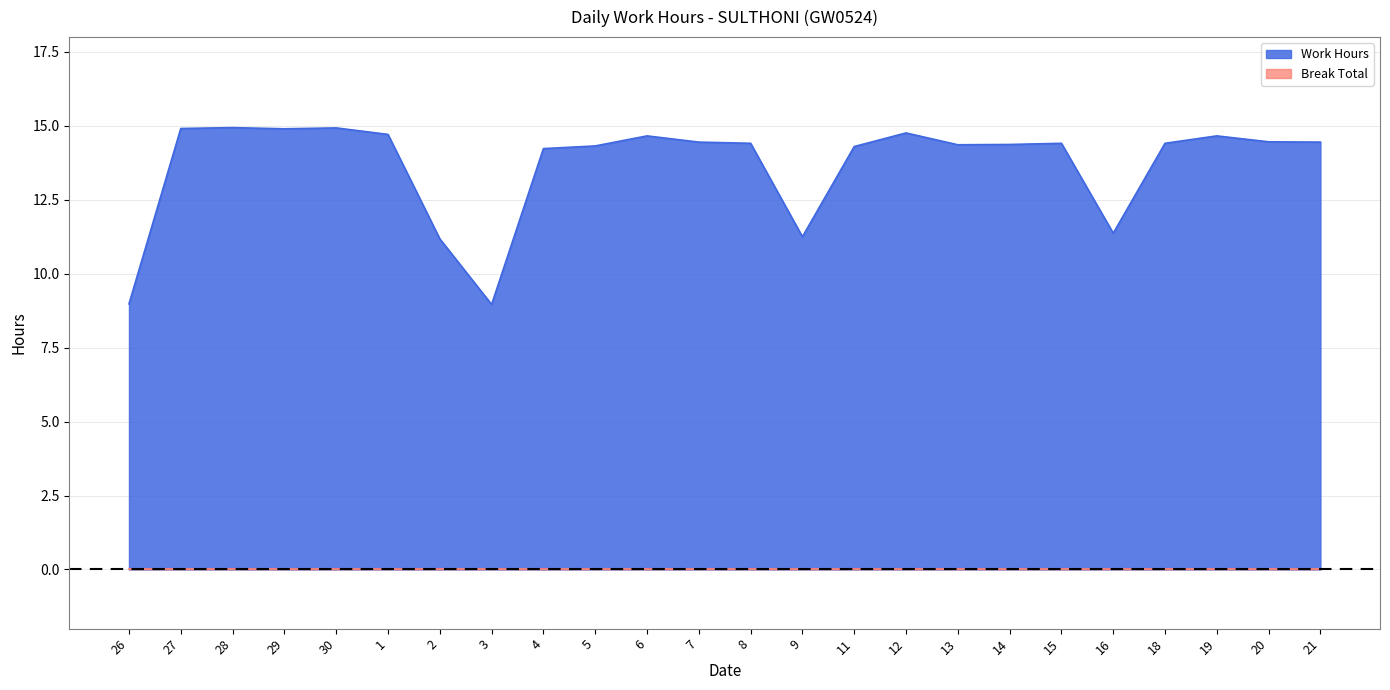

At which label is the value closest to 11?

2